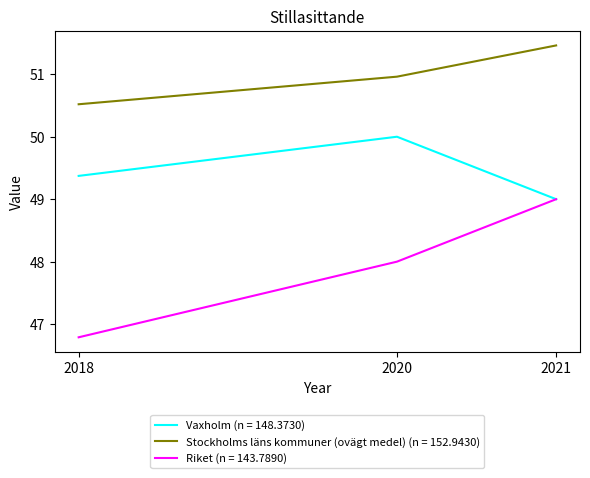

The Stockholms läns kommuner (ovägt medel) (n = 152.9430) series shows 51.0 at 2020. True or false?

True